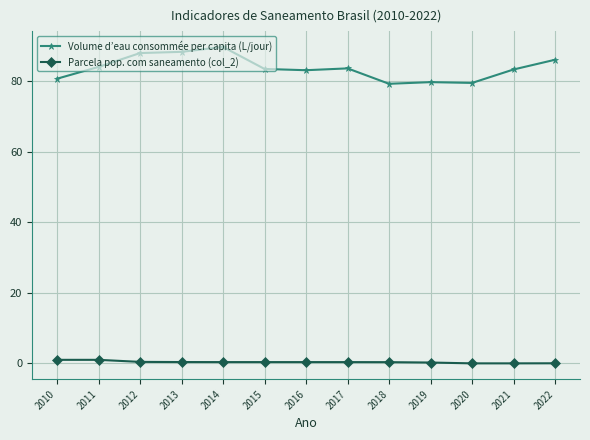

What is the spread (max minus min) of values at 2020?

79.5